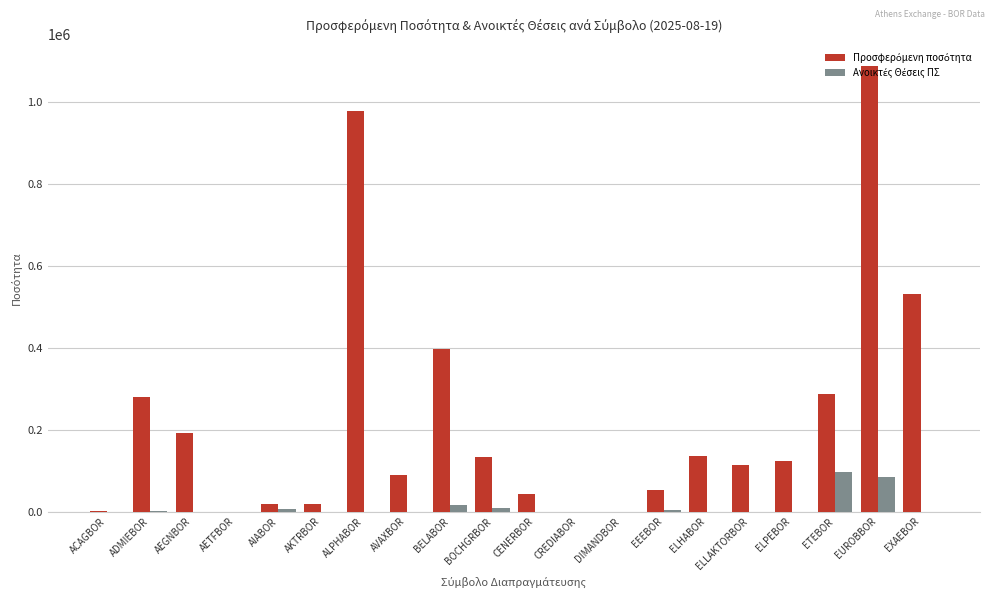

Which label corresponds to the largest value in the chart?

EUROBBOR